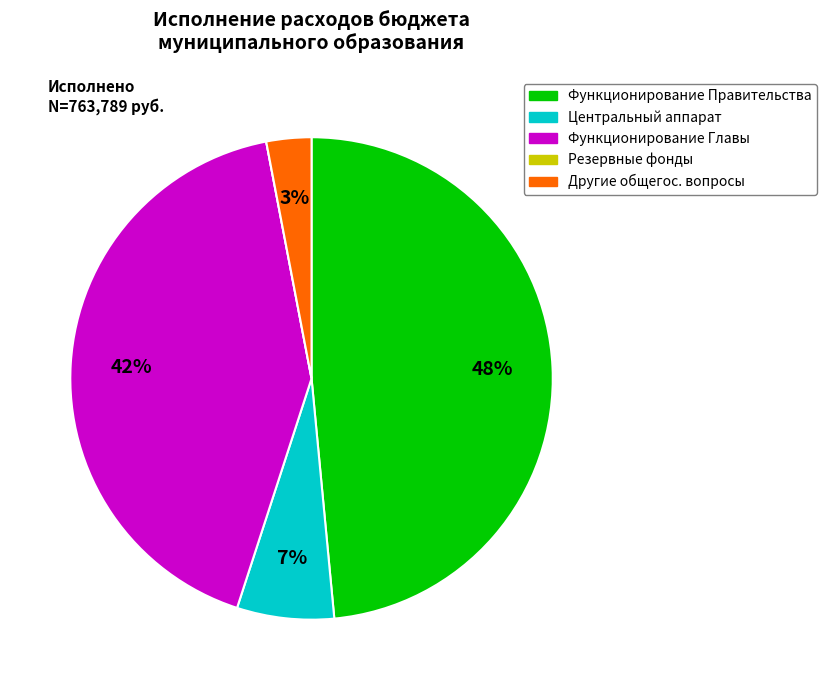

Is there a majority slice in this chart?

No